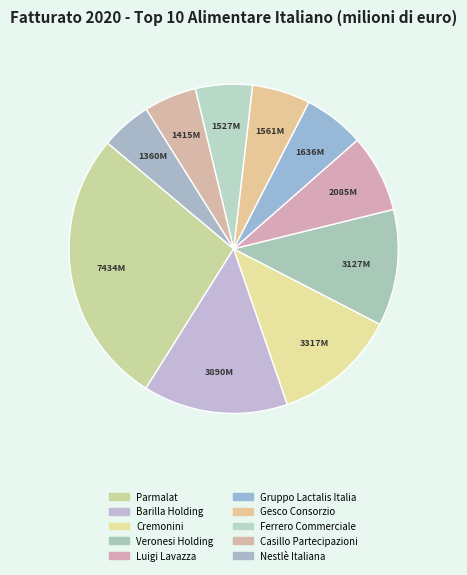

Count the number of slices in the pie.

10